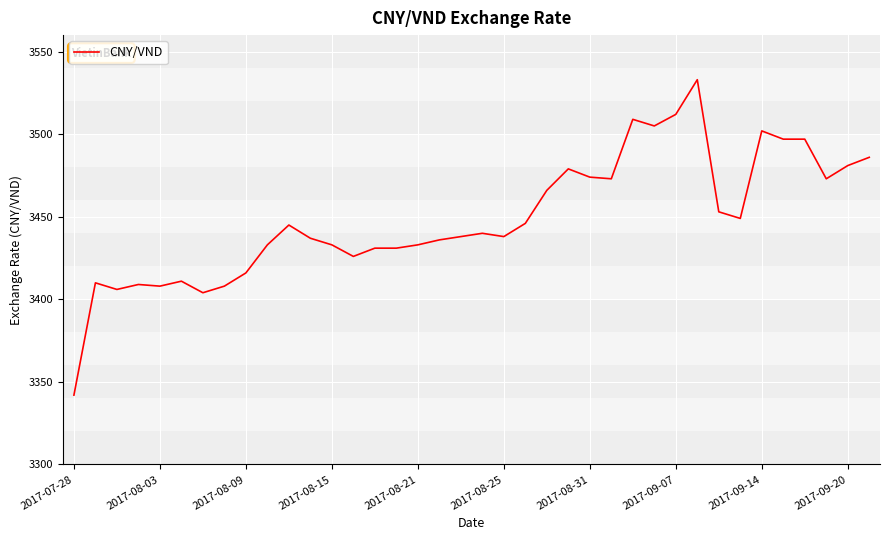

What is the minimum value shown in the chart?

3342